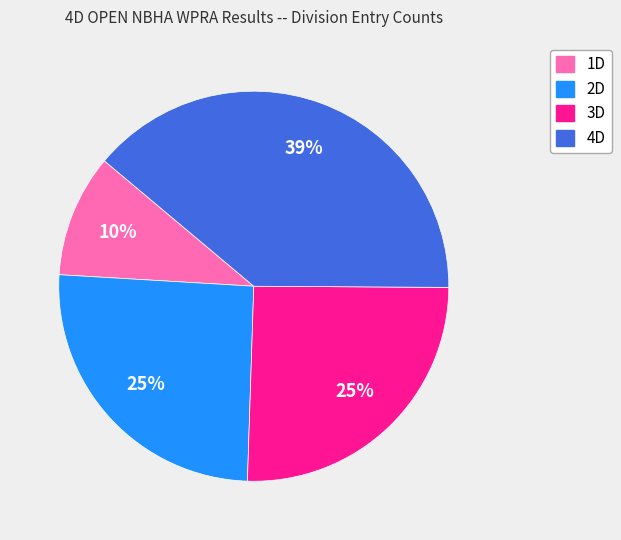

How many segments does this pie chart have?

4